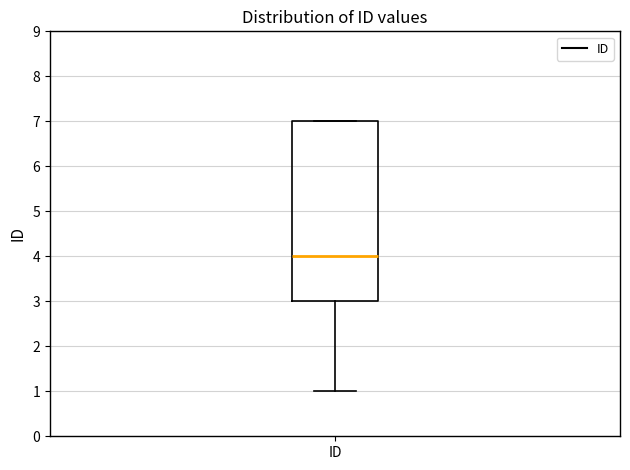

Transcribe this box plot: give where the median line is, the range the box spans, and where the two whiskers end, as read against the y-axis. The values are not printed on the chart, so give them approximately, as read against the axis.

median 4, box 3 to 7, whiskers 1 to 7